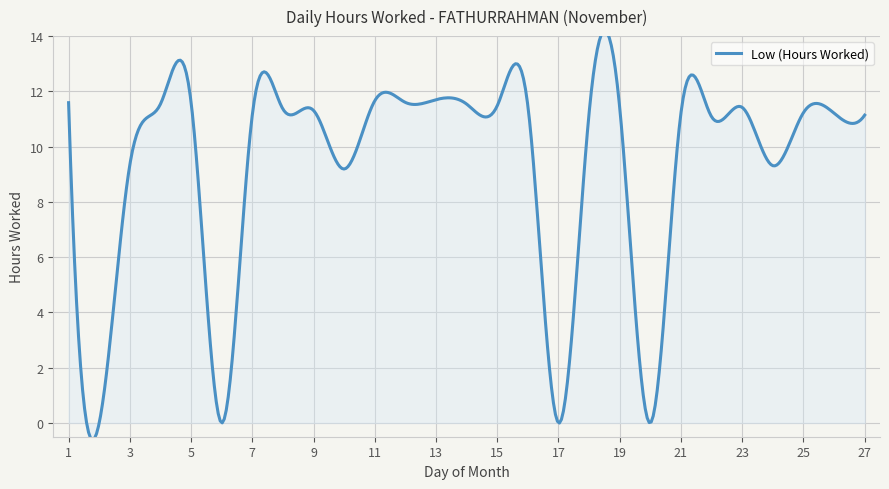

Reading right to left, extract all data points from this chart.

27=11.1	26=11.2	25=11.2	24=9.3	23=11.4	22=11.1	21=11.2	20=0.0	19=11.4	18=11.2	17=0.0	16=11.5	15=11.5	14=11.5	13=11.7	12=11.6	11=11.7	10=9.2	9=11.3	8=11.4	7=11.2	6=0.0	5=11.6	4=11.5	3=9.3	2=0.0	1=11.6